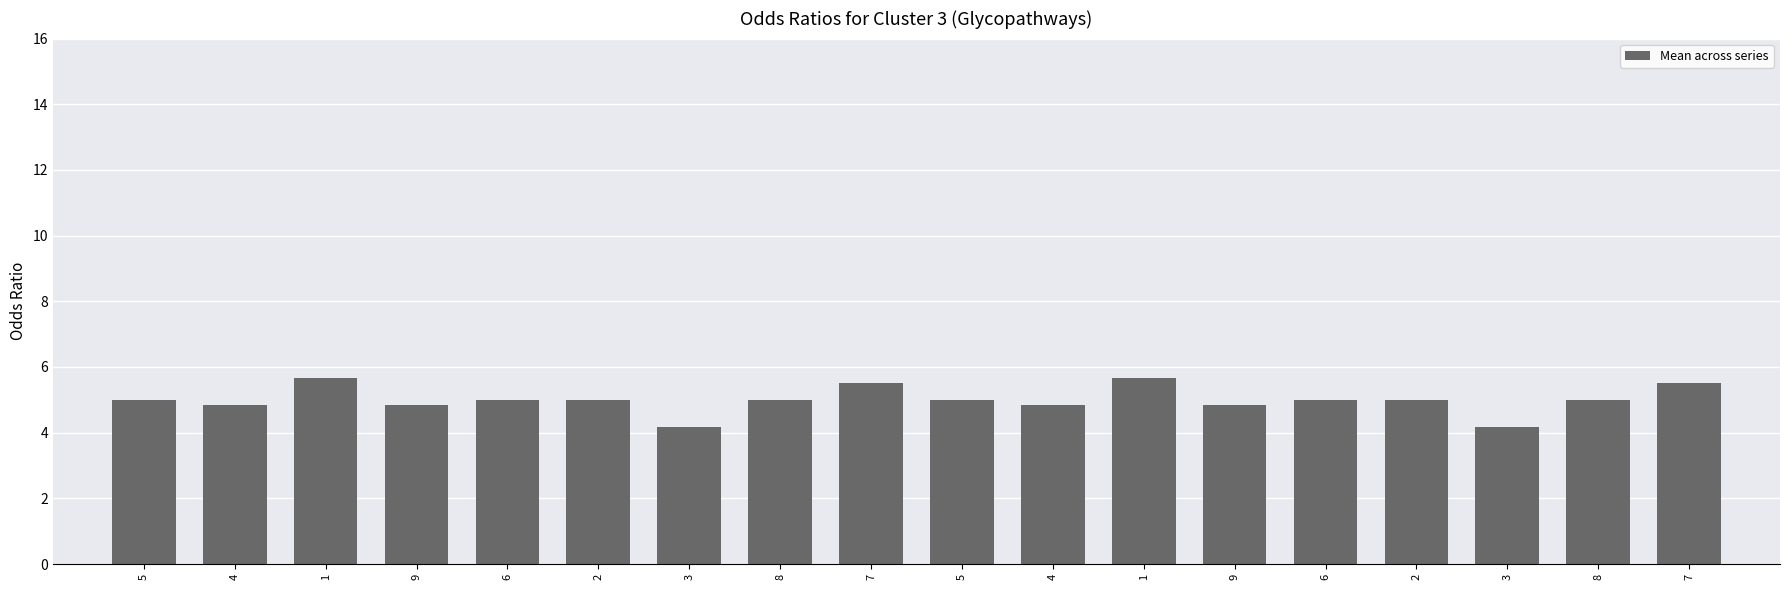

What is the label of the 7th bar from the right?

1